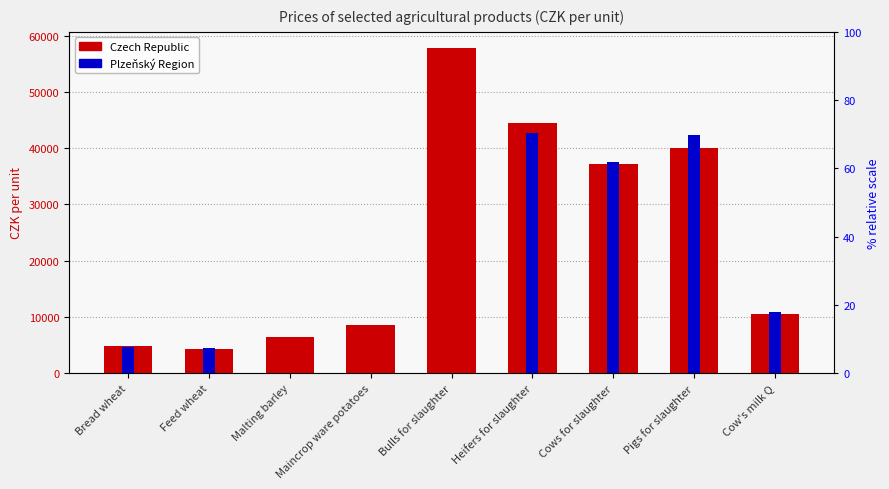

Which series has the largest range (max minus min)?

Czech Republic